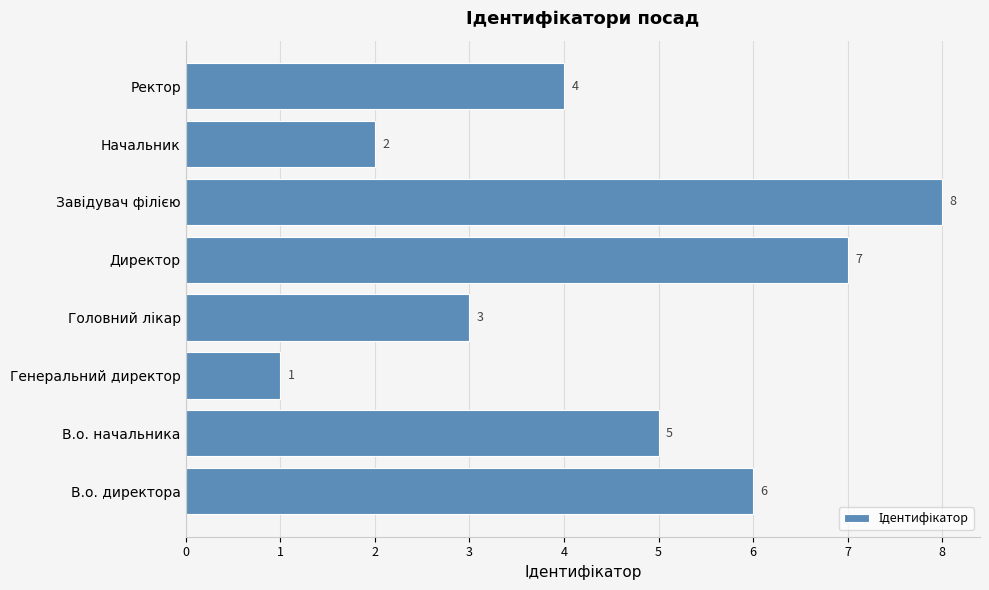

What is the approximate value at В.о. директора?

6